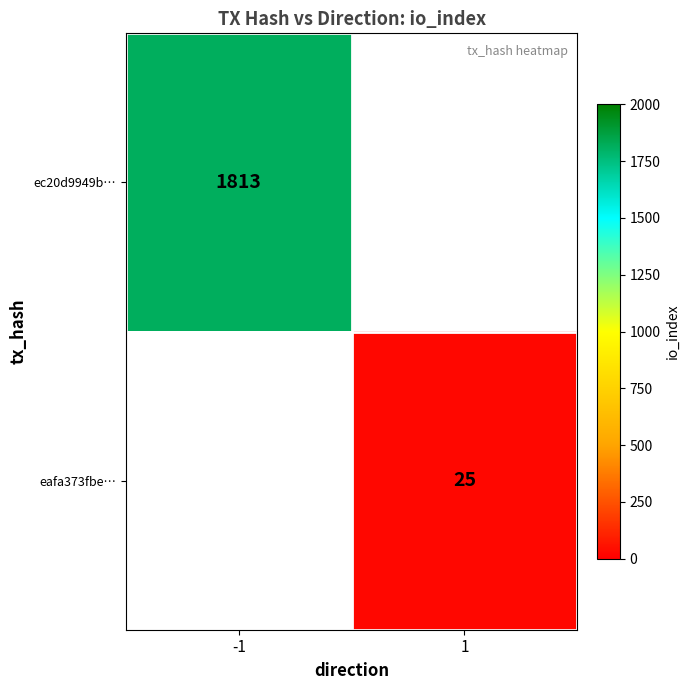

Which category has the lowest value across all series?

1